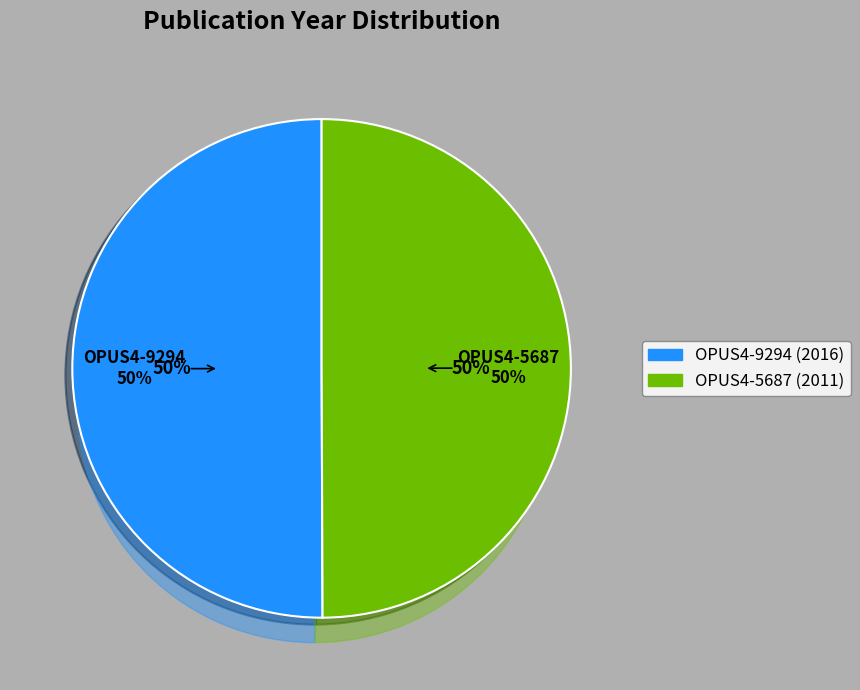

Is OPUS4-5687 the majority of the pie?

No